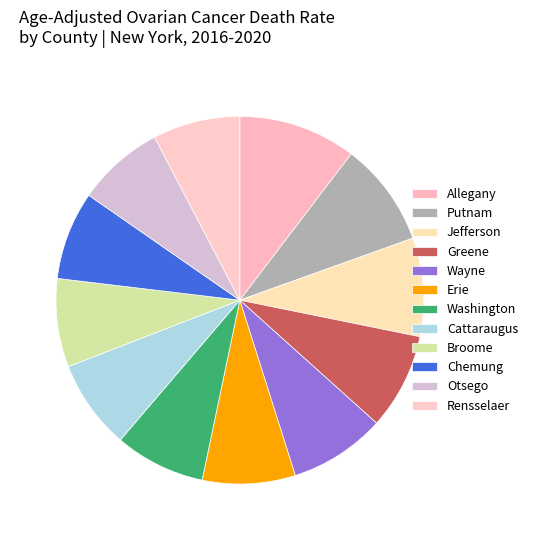

How many segments does this pie chart have?

12